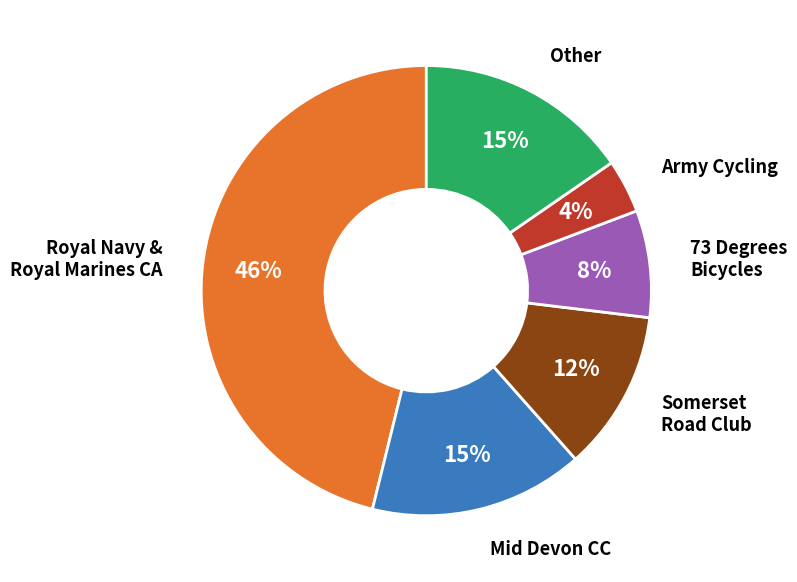

How many segments does this pie chart have?

6